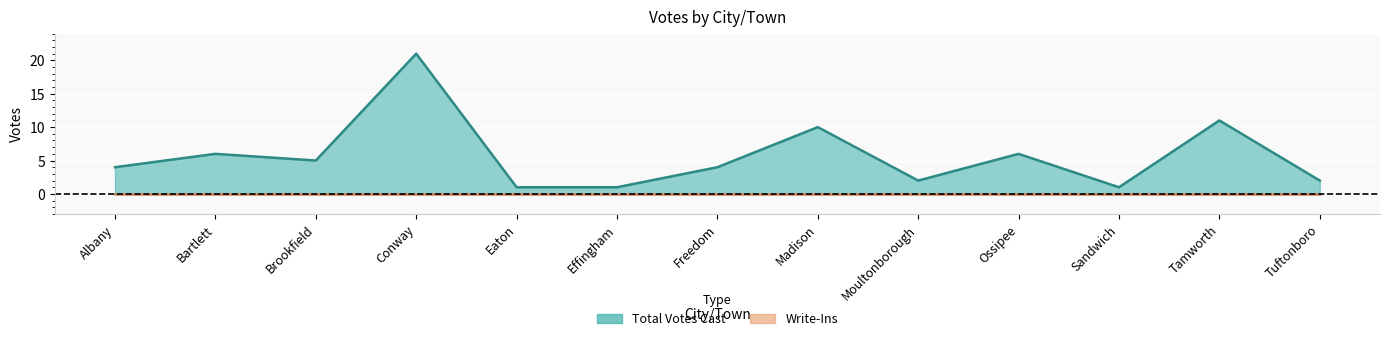

What position from the right is Moultonborough?

5